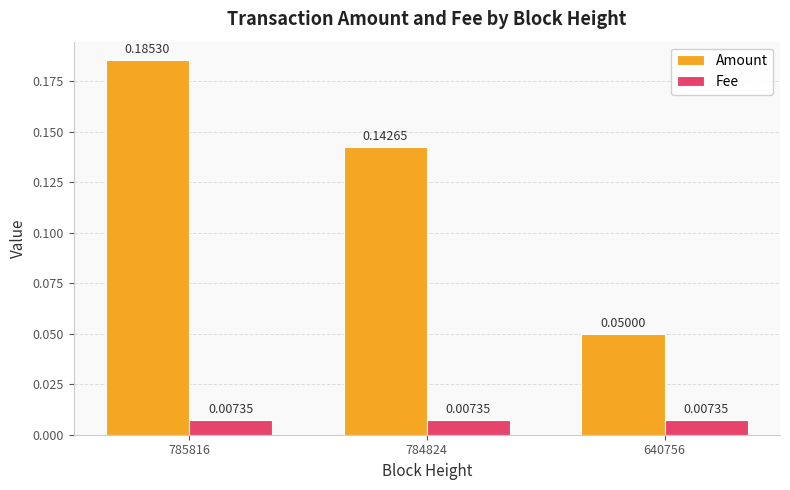

At 784824, list the series in order from largest to smallest.

Amount, Fee